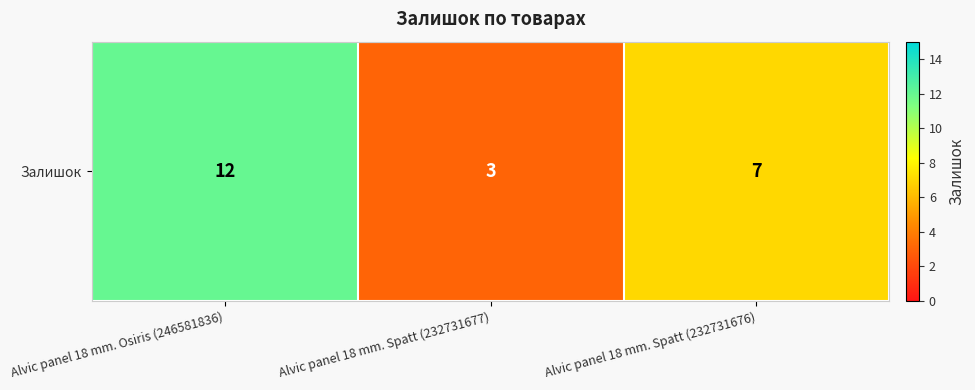

How many values are below 7?

1